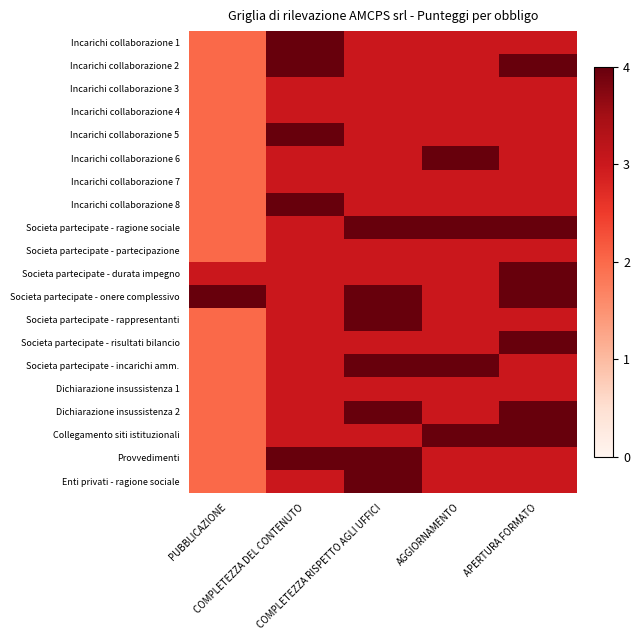

How many series are shown in this chart?

20